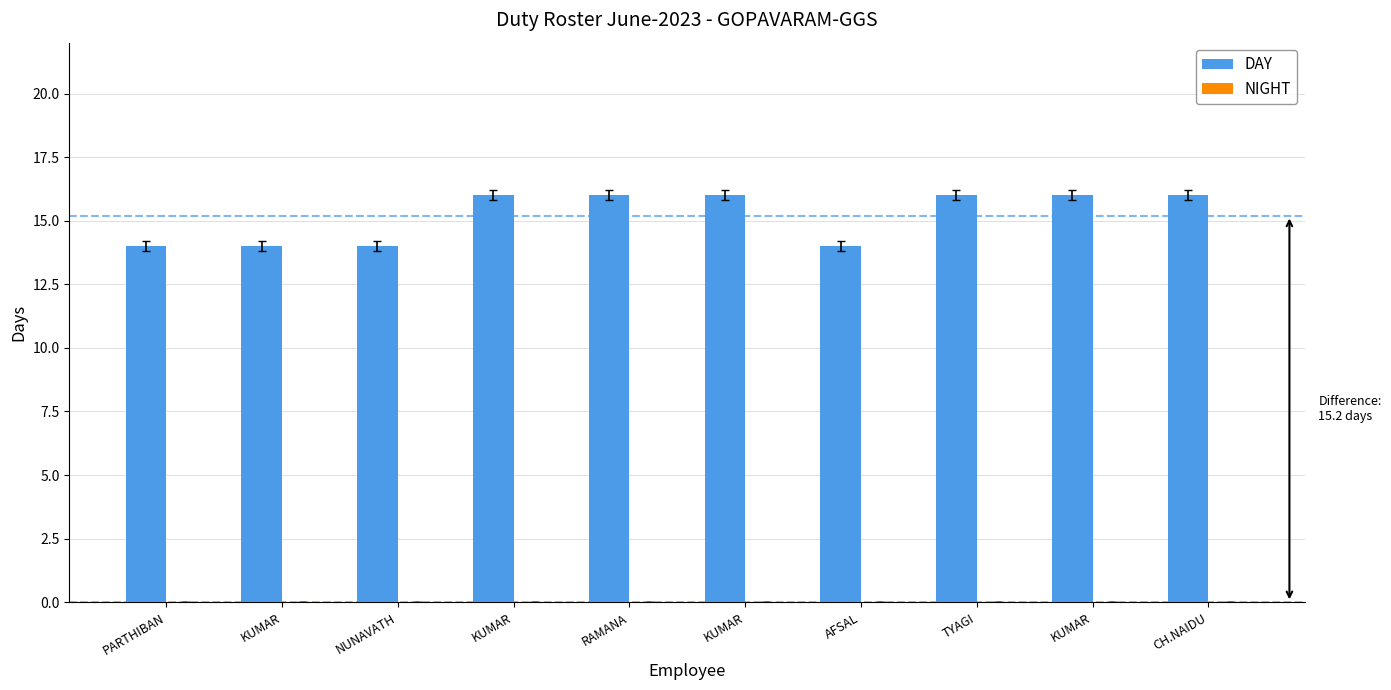

How many bars are there in total?

10